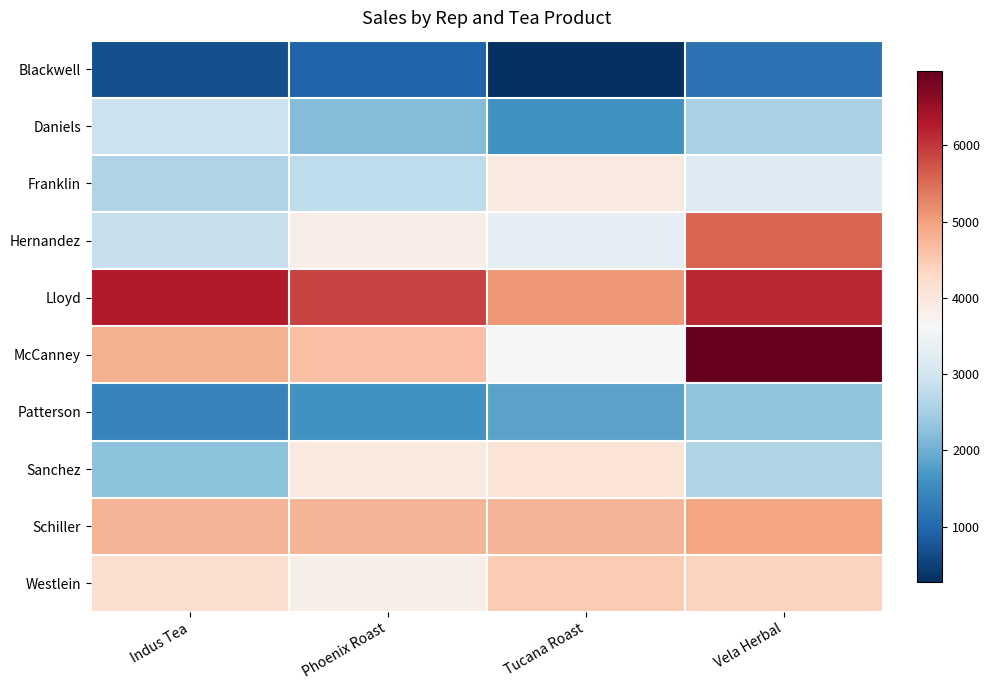

At Tucana Roast, list the series in order from largest to smallest.

Lloyd, Schiller, Westlein, Sanchez, Franklin, McCanney, Hernandez, Patterson, Daniels, Blackwell